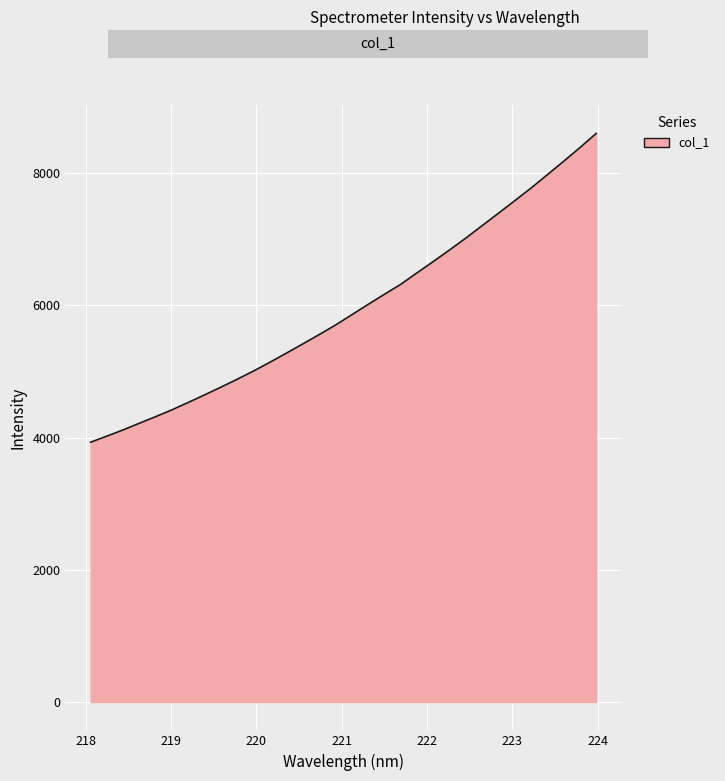

What is the minimum value shown in the chart?

3931.0